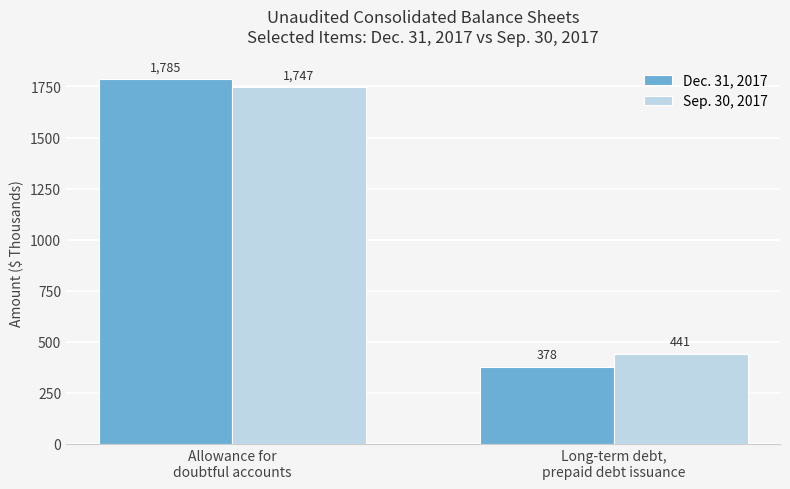

What is the average value of the Sep. 30, 2017 series?

1094